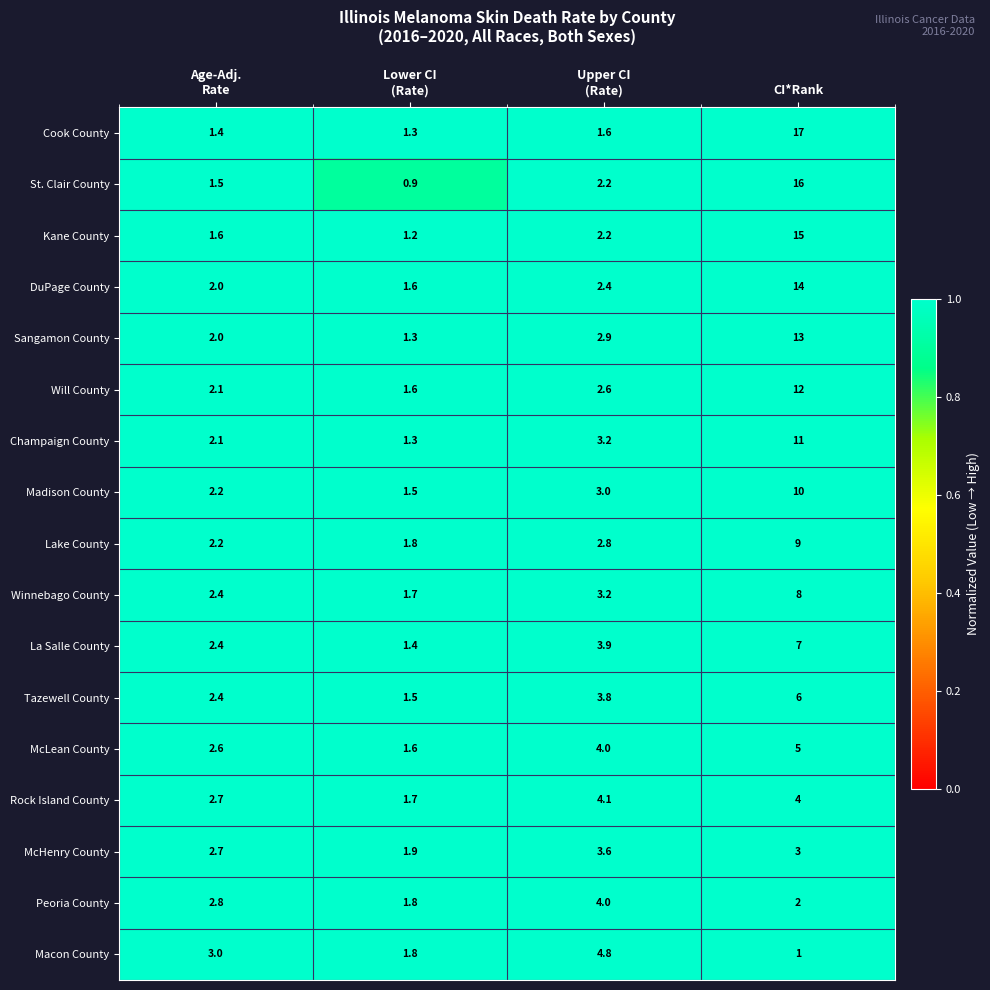

What is the approximate value of Madison County at CI*Rank?

10.0